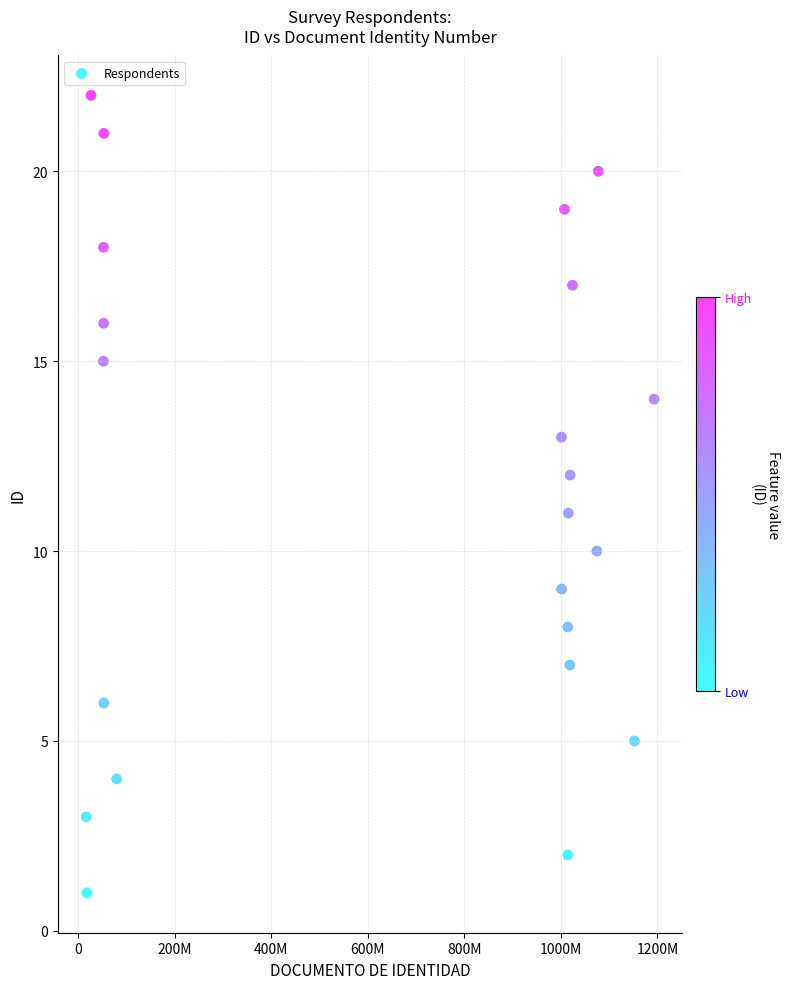

What is the range of Y values (max minus min)?

21